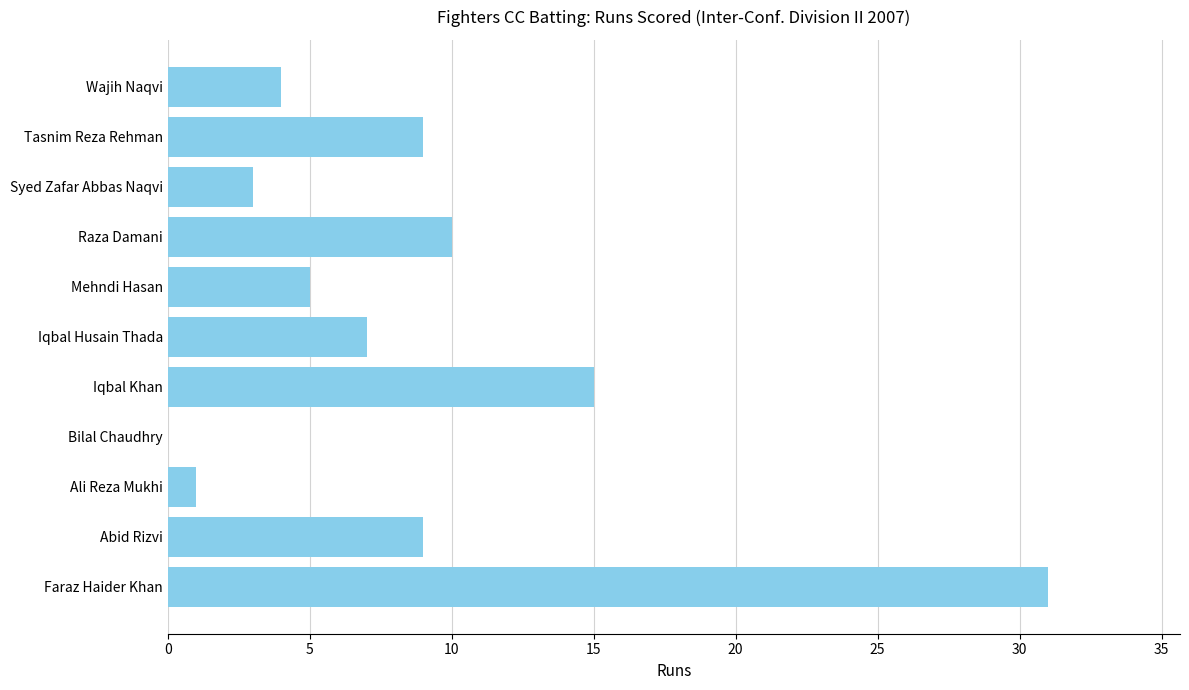

How many series are shown in this chart?

1